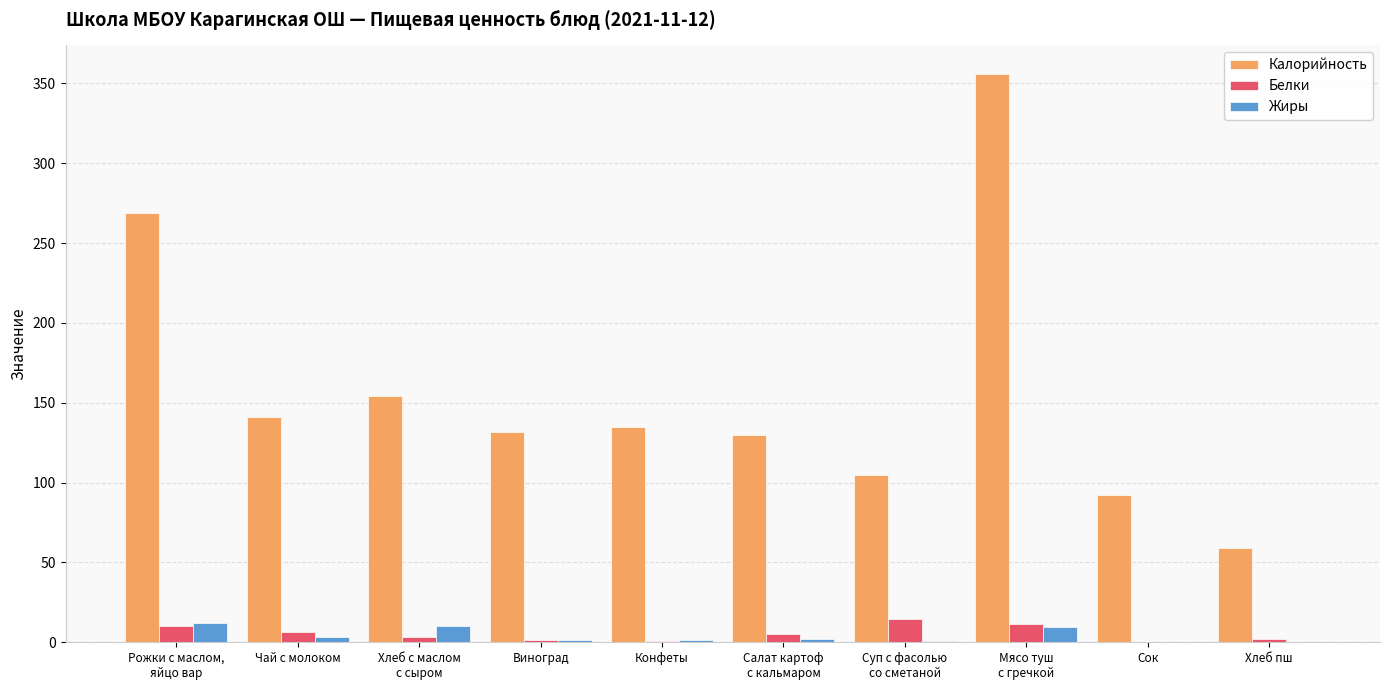

What is the spread (max minus min) of values at Сок?

91.8